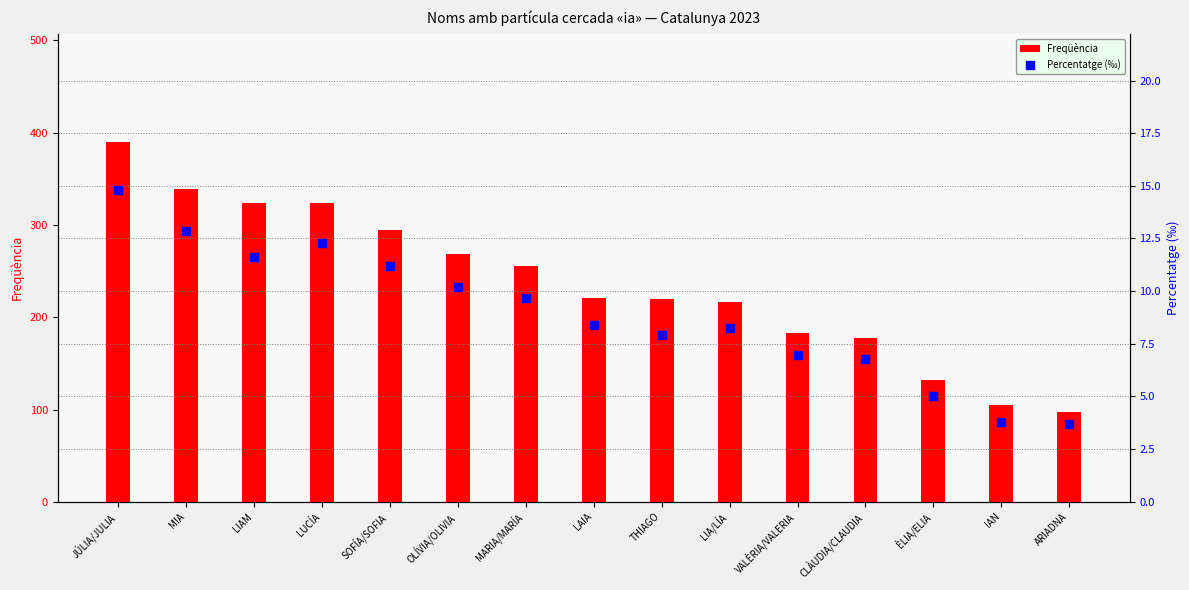

Which series has the widest spread of Y values?

Freqüència